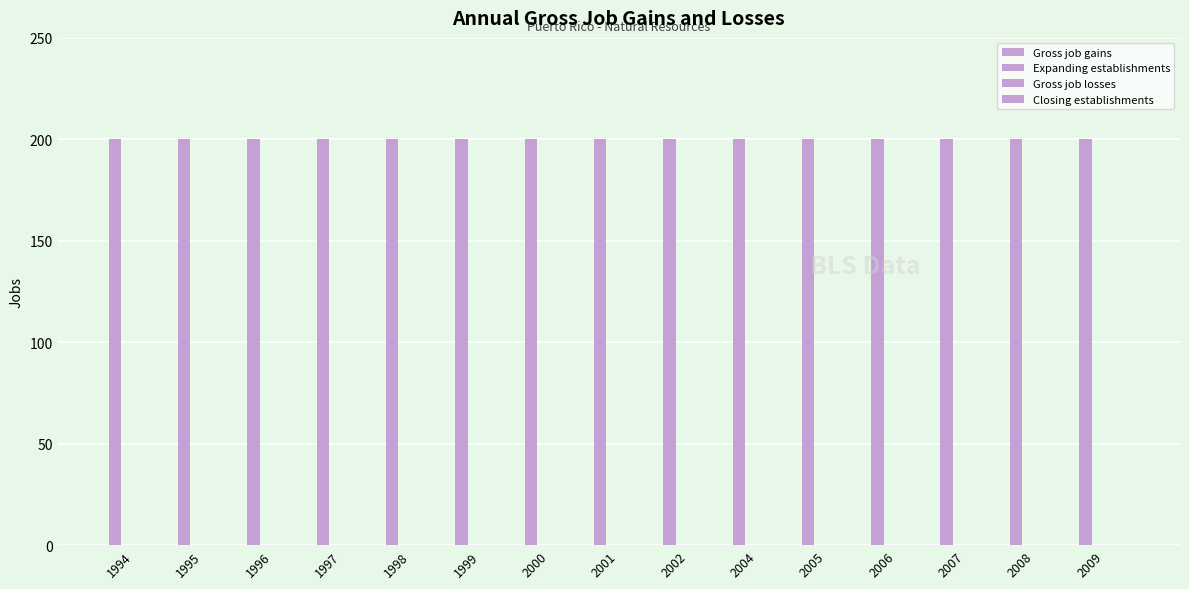

True or false: Gross job gains has a value of 200 at 1999.

True